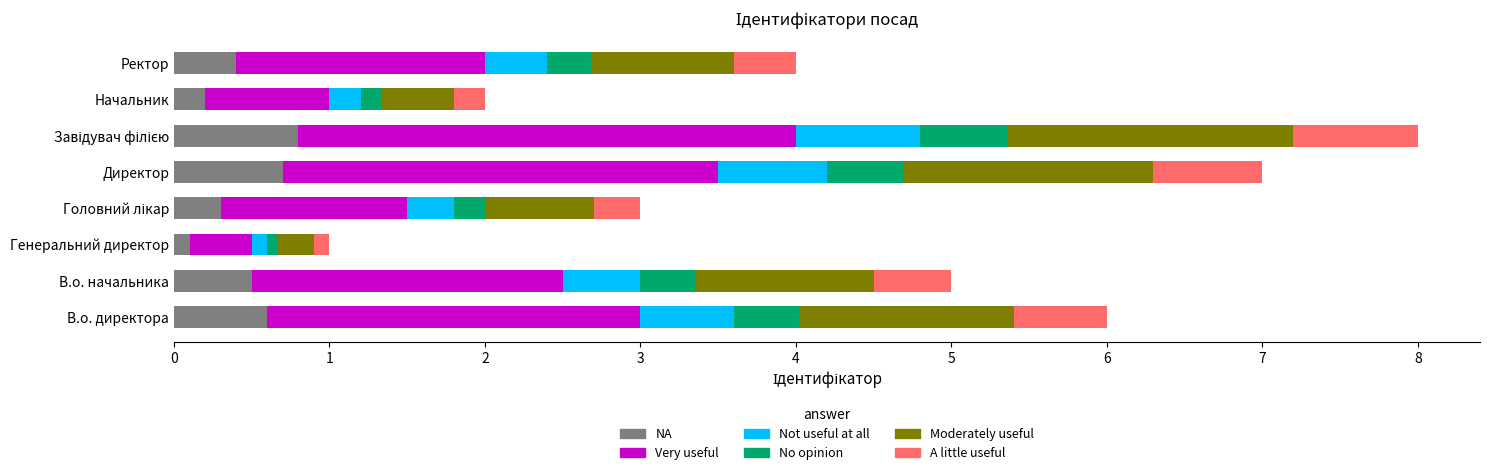

True or false: NA has a value of 0.8 at В.о. начальника.

False